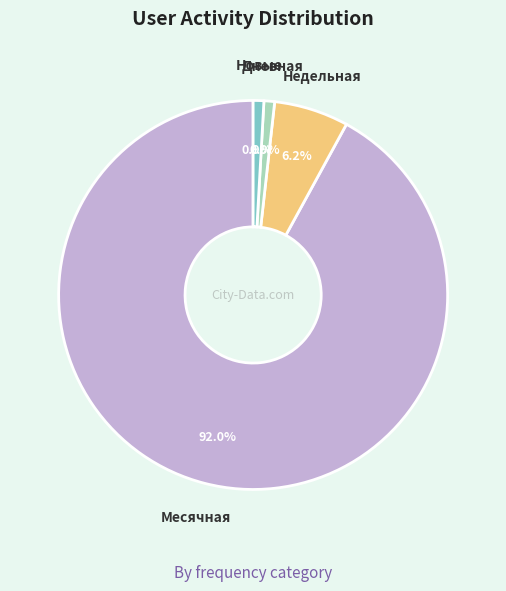

Is there any slice that represents more than half of the pie?

Yes